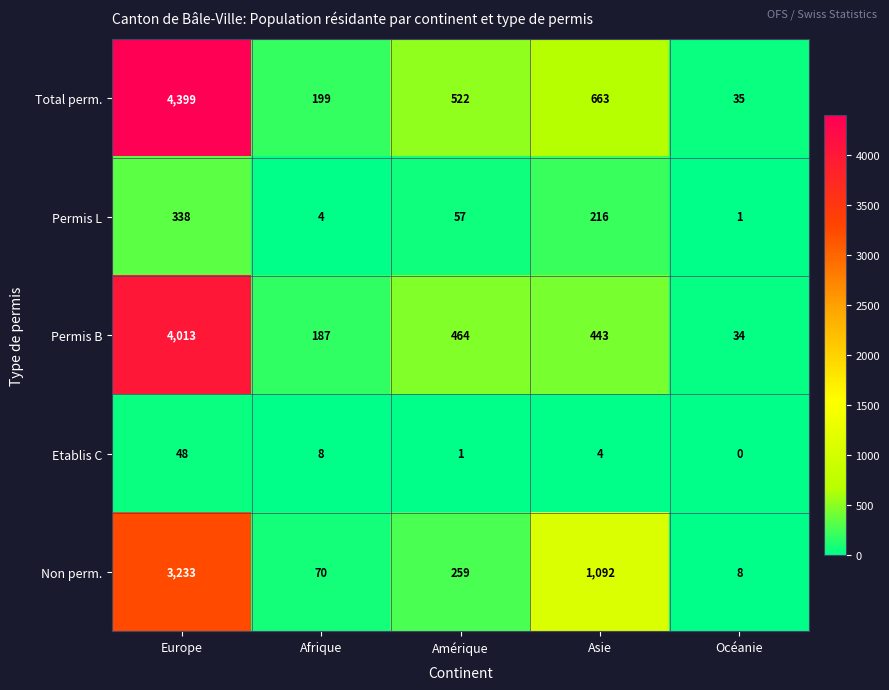

Which category has the highest value across all series?

Europe